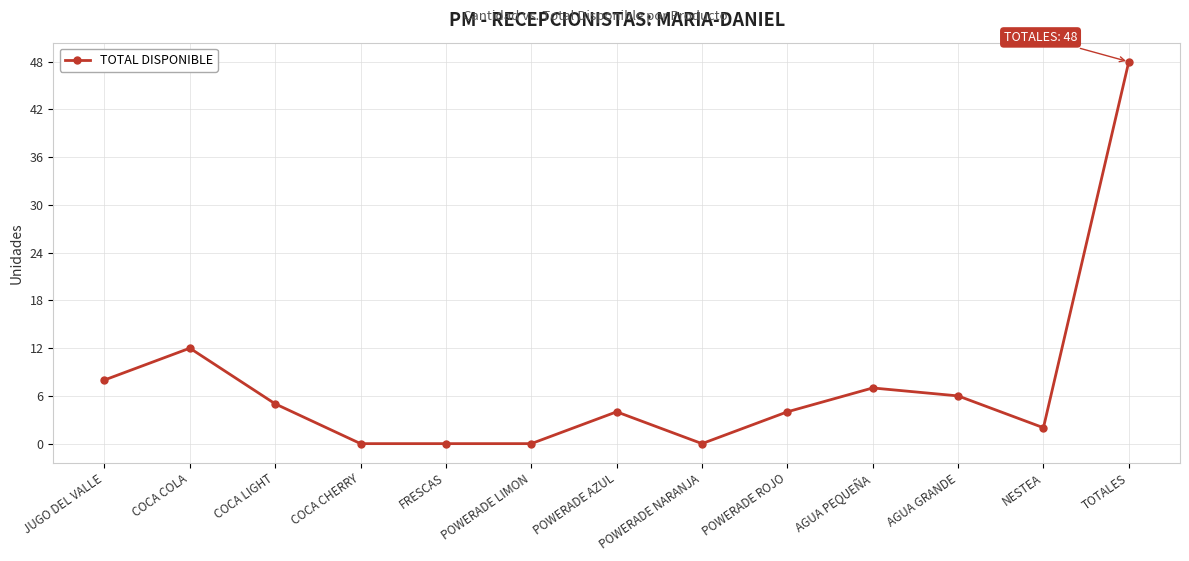

Read the value at JUGO DEL VALLE.

8